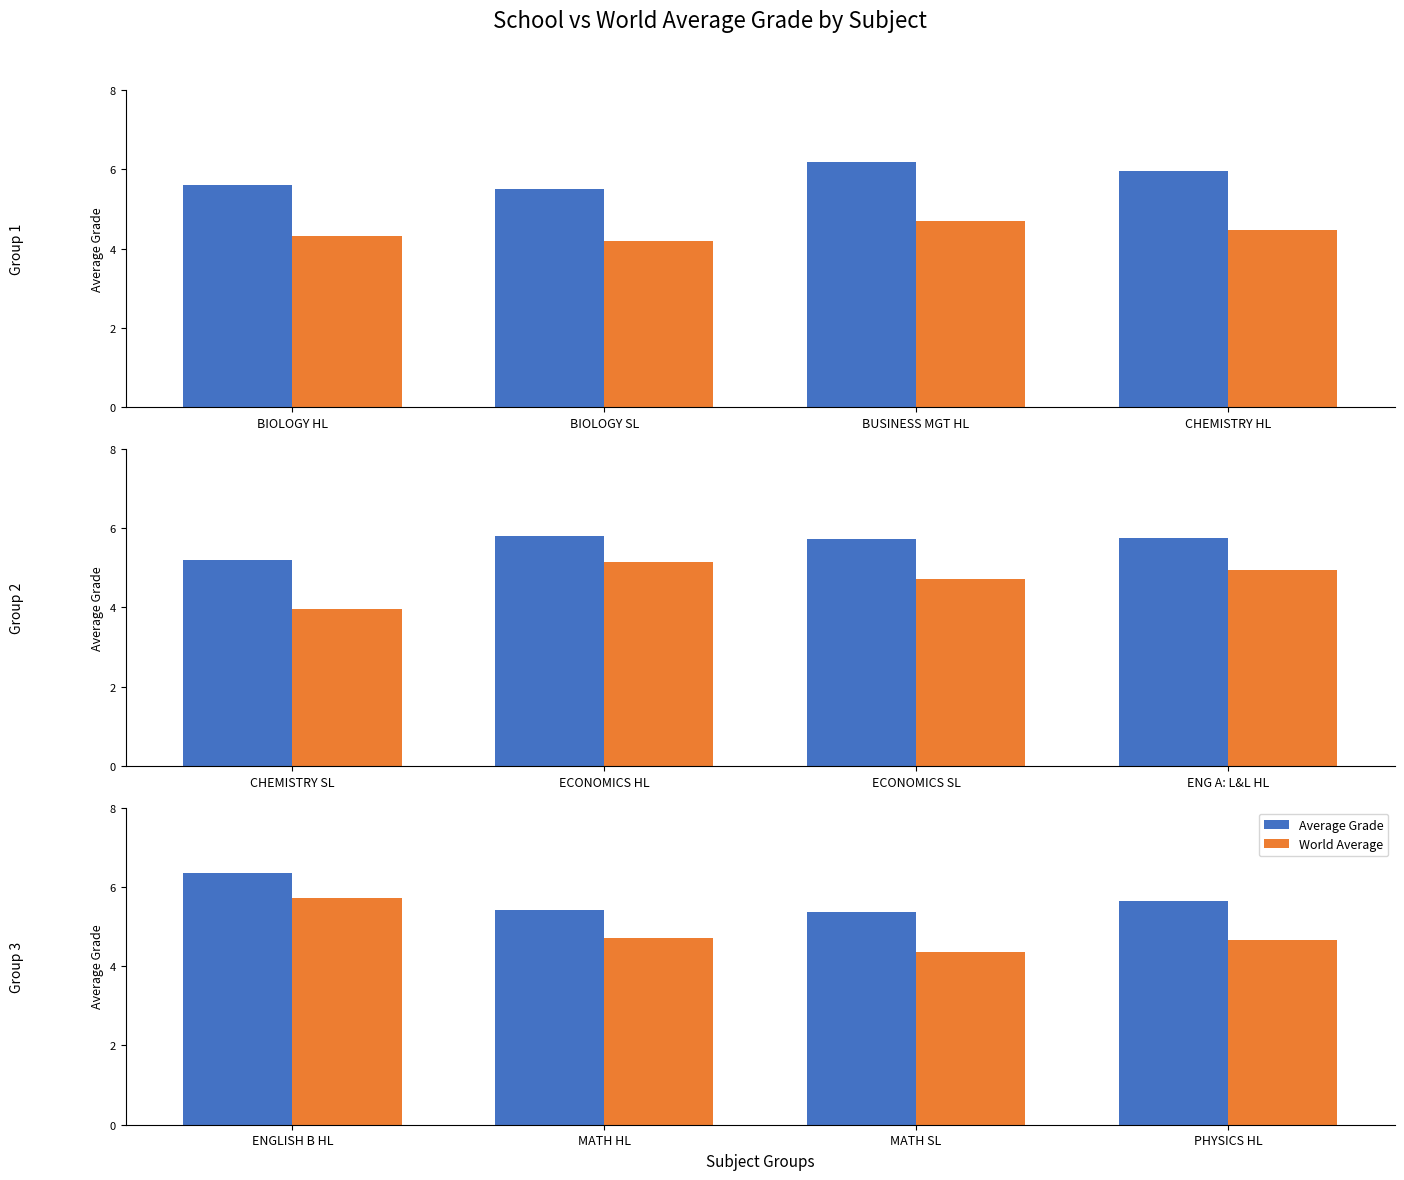

What are all the series names shown in the legend?

Average Grade, World Average